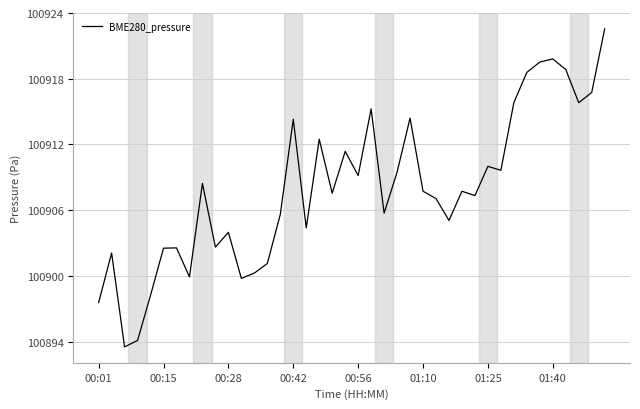

What is the maximum value shown in the chart?

100922.6